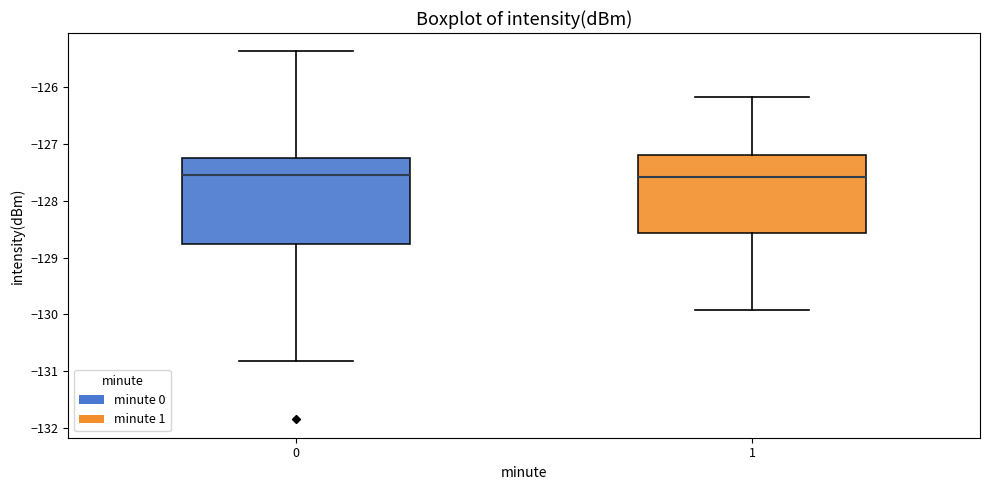

Where is the upper edge of the box at x = 0 on the y-axis? The values are not printed on the chart, so give them approximately, as read against the axis.

-127.3